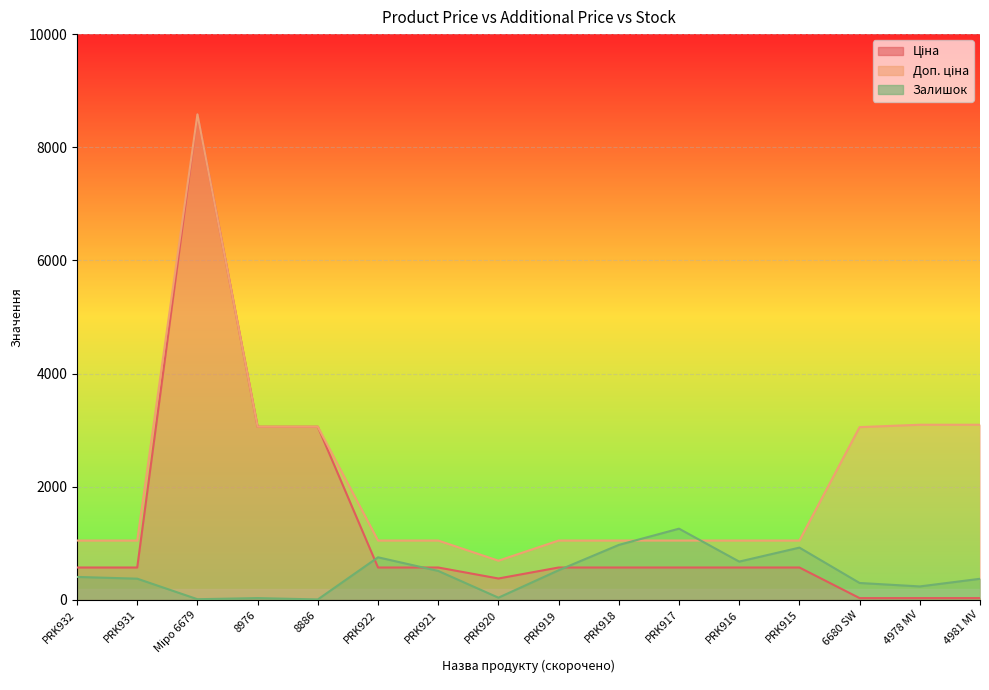

True or false: Доп. ціна and Ціна cross at least once.

False